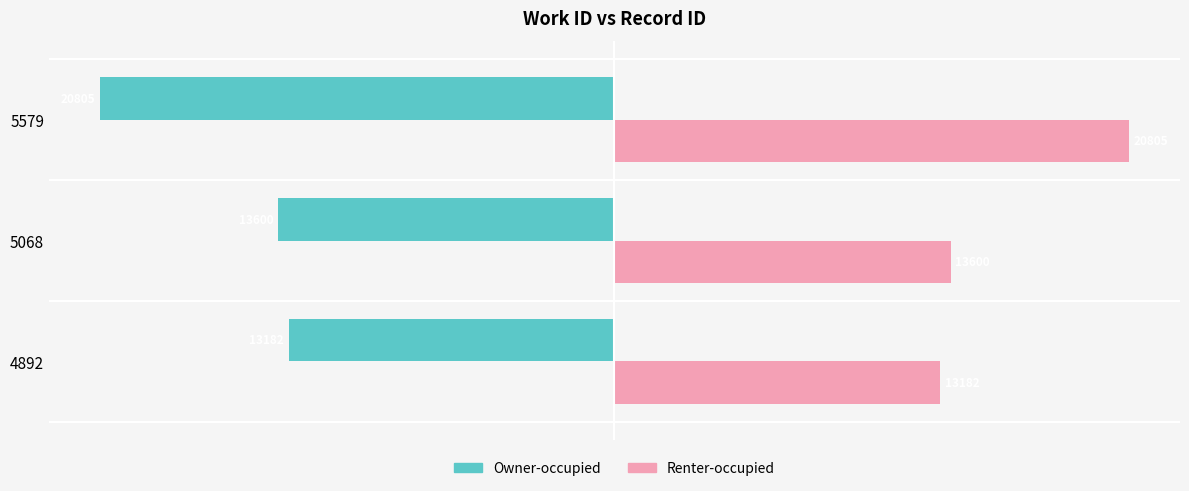

Which category has the lowest value in the Owner-occupied series?

5579